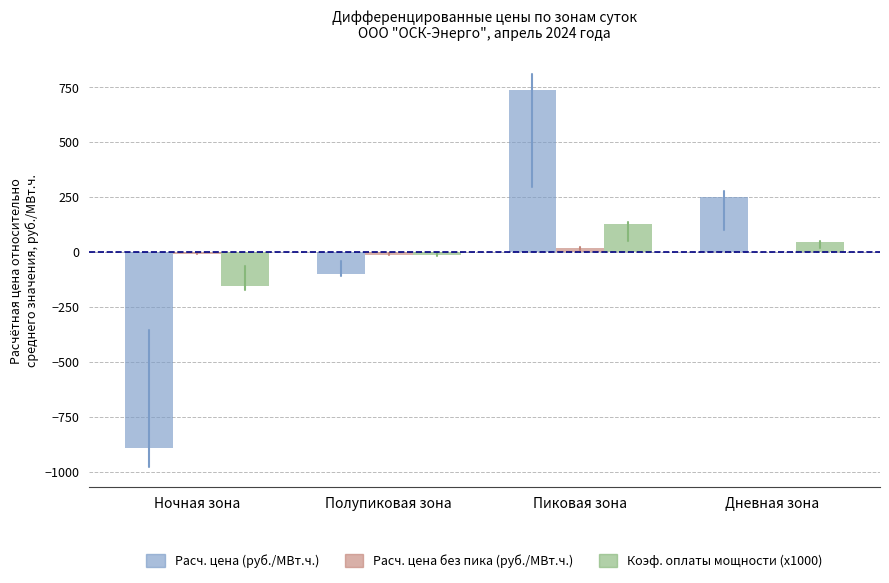

At which label is Расч. цена (руб./МВт.ч.) closest to -76?

Полупиковая зона